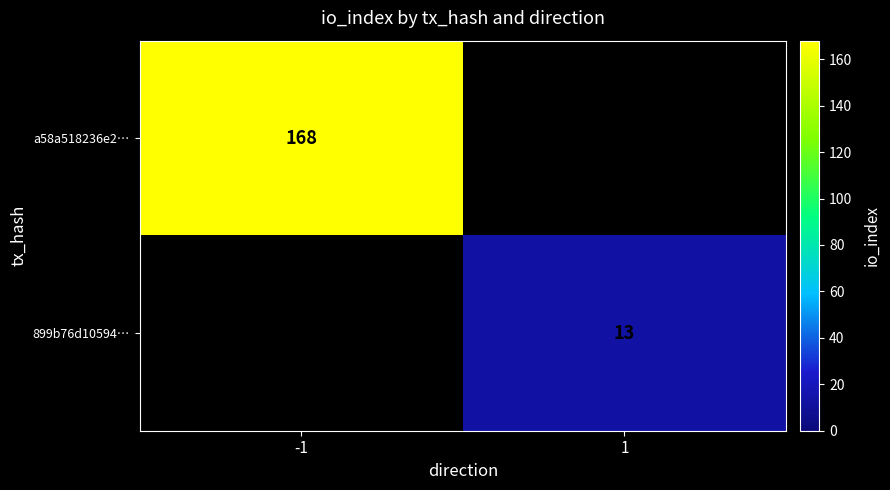

Is the value of 899b76d10594… at 1 greater than the value of a58a518236e2… at -1?

No